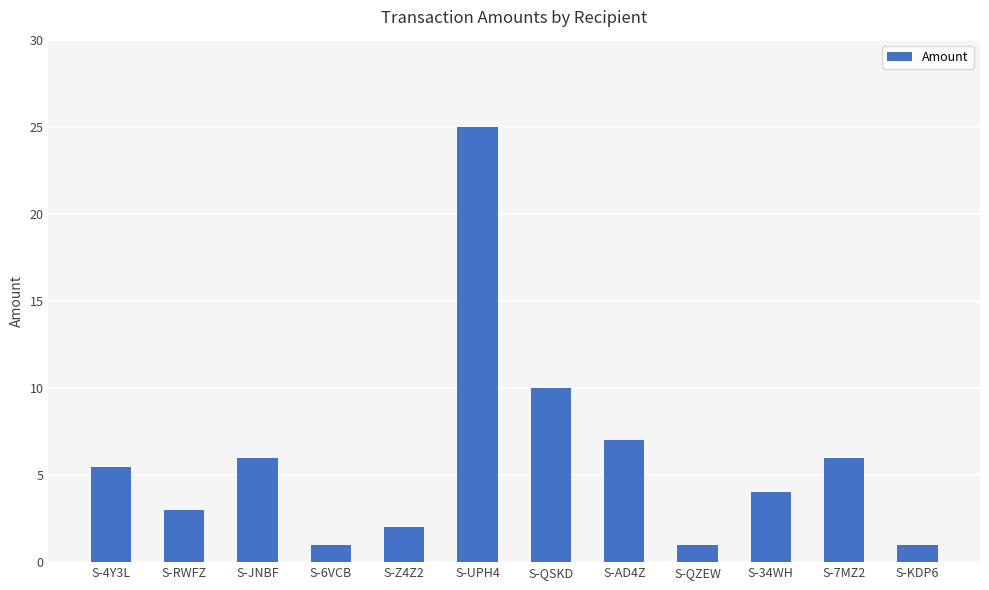

Does the chart contain any negative values?

No